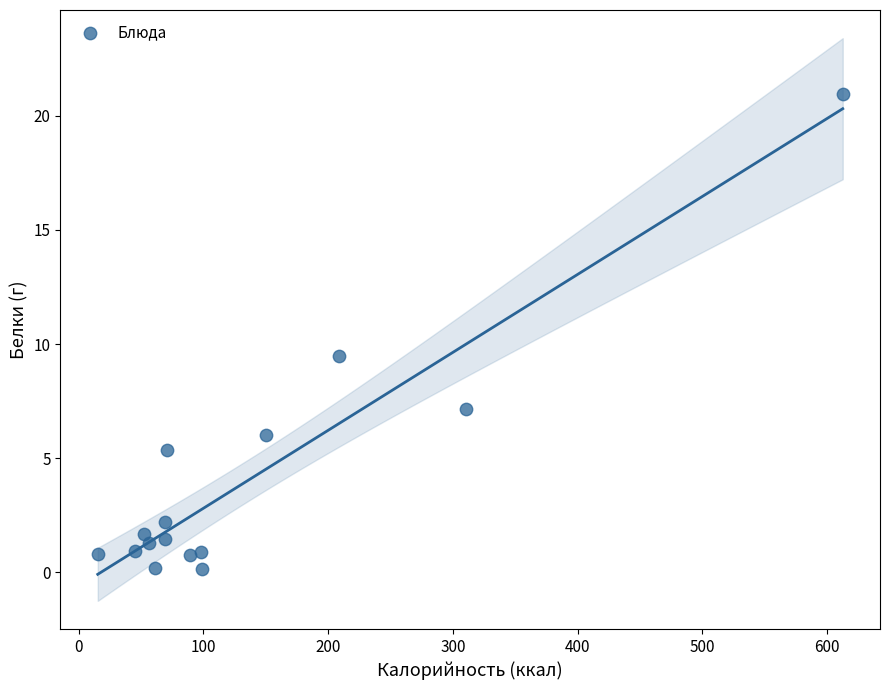

What Y value in the scatter plot is closest to 10?

9.5